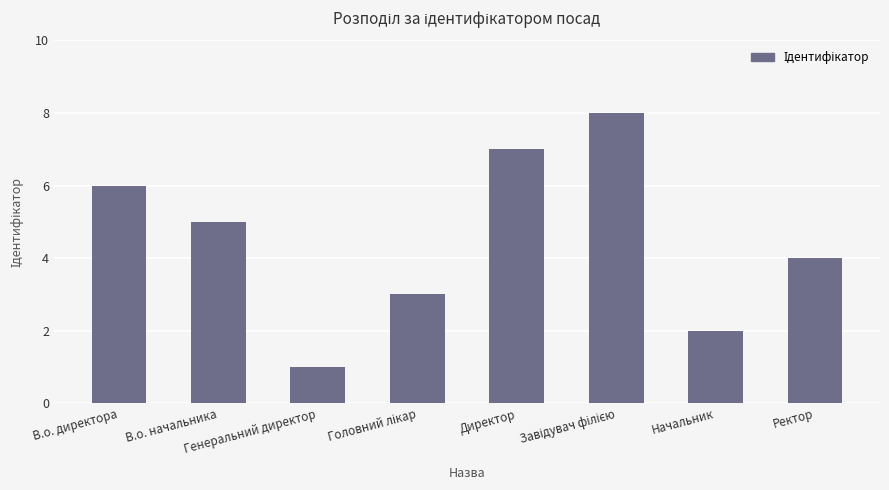

What is the greatest value displayed?

8